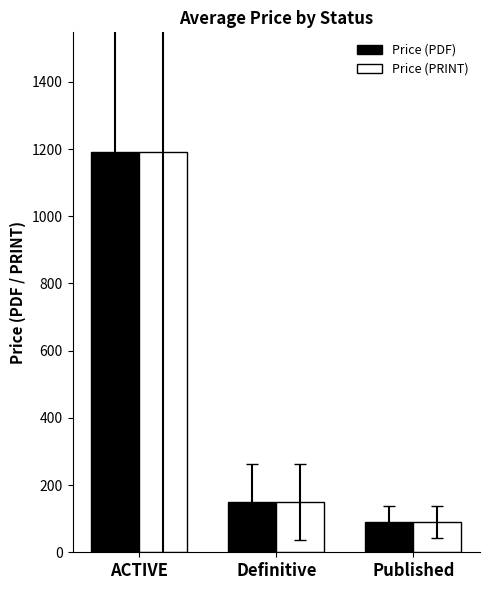

Reading left to right, list all the values displayed in this chart.

Price (PDF): 1190.4	151.0	89.9
Price (PRINT): 1190.4	151.0	89.9